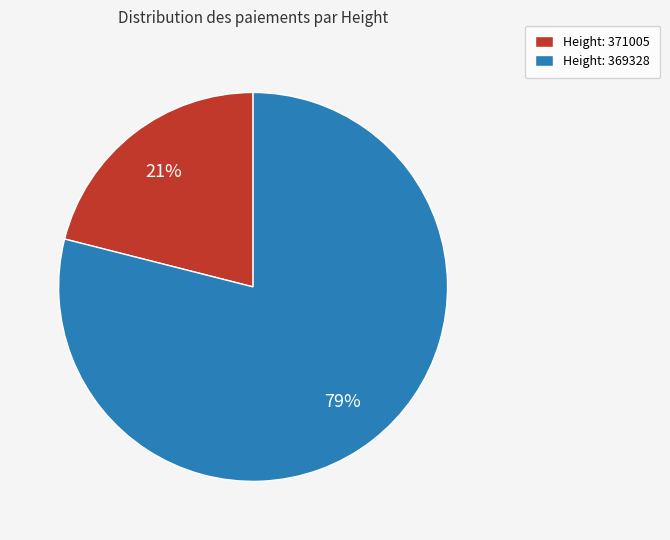

Rank the categories by value from lowest to highest.

Height: 371005, Height: 369328